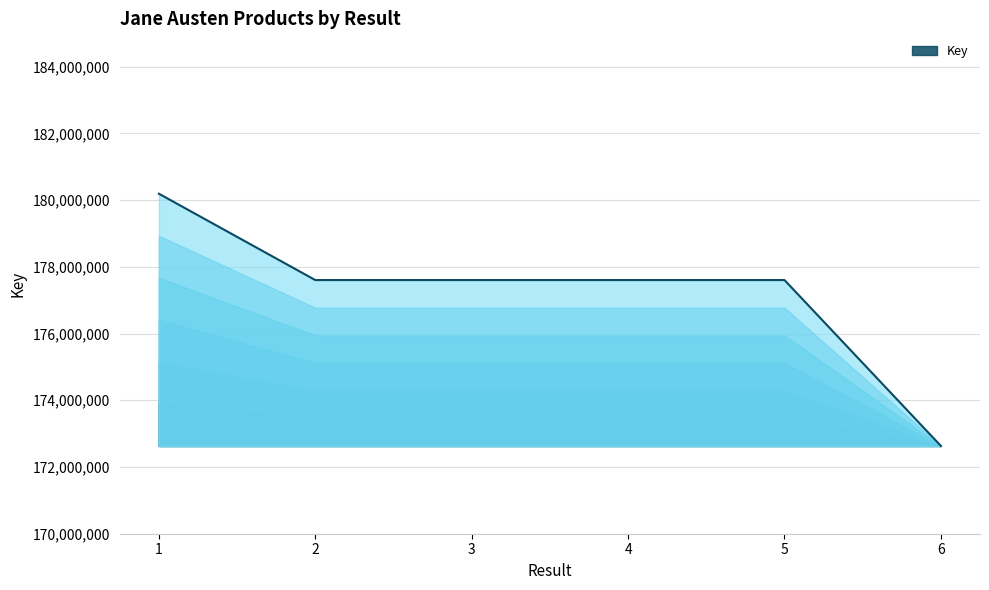

Does the chart display data point markers on the line(s)?

No